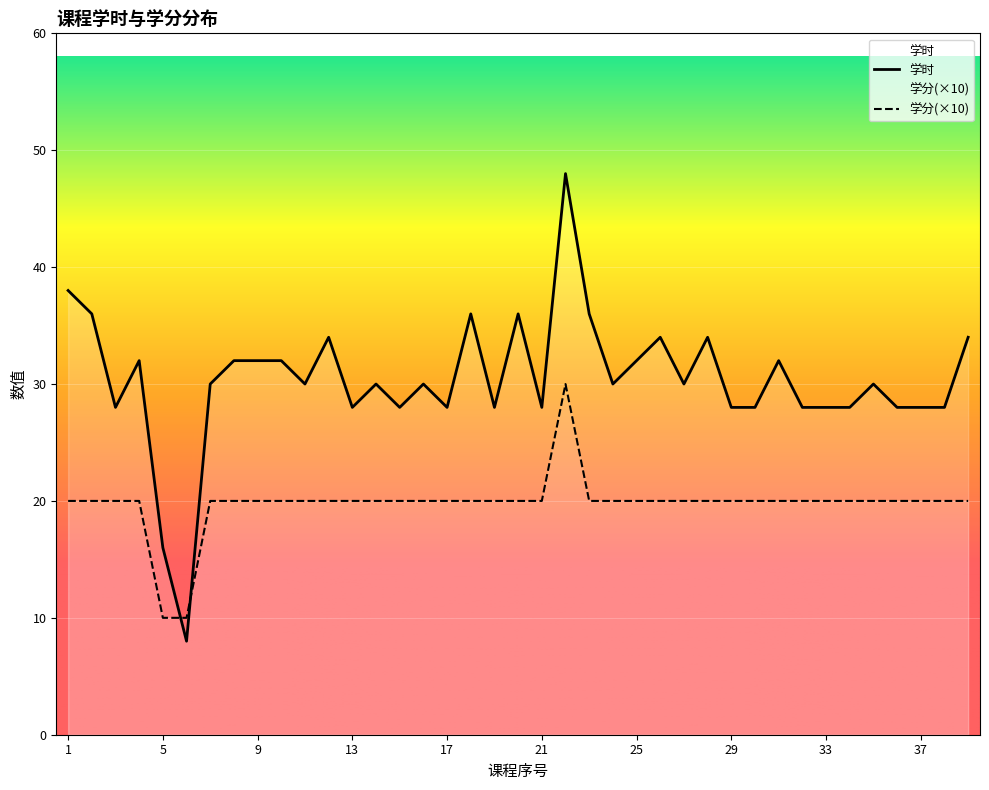

Reading right to left, transcribe all the data shown in this chart.

学时: 34	28	28	28	30	28	28	28	32	28	28	34	30	34	32	30	36	48	28	36	28	36	28	30	28	30	28	34	30	32	32	32	30	8	16	32	28	36	38
学分: 20	20	20	20	20	20	20	20	20	20	20	20	20	20	20	20	20	30	20	20	20	20	20	20	20	20	20	20	20	20	20	20	20	10	10	20	20	20	20